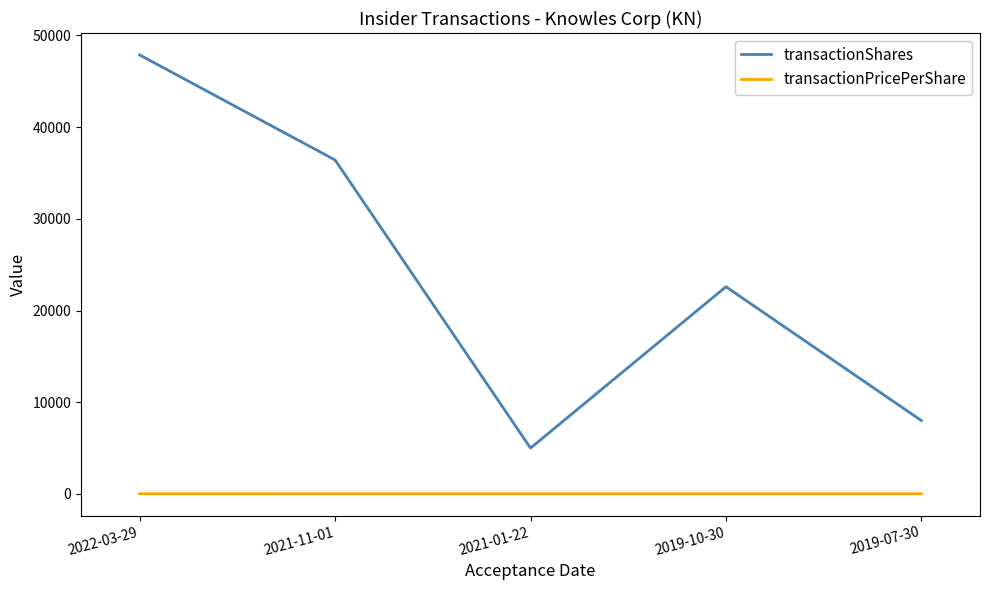

True or false: transactionShares and transactionPricePerShare cross at least once.

False